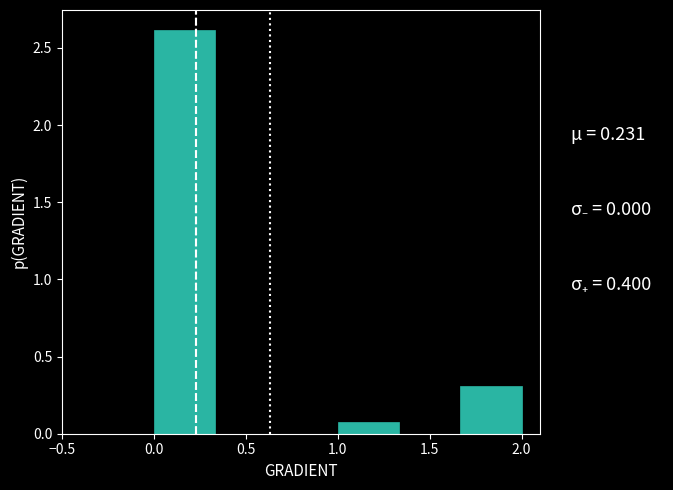

Reading left to right, list every bar in this chart as the range it spans on the x-axis followed by its height. Neither the bar edges nor the heights are printed on the chart, so give them approximately, as read against the axes.

0.00 to 0.35: 2.6
0.35 to 0.65: 0
0.65 to 1.00: 0
1.00 to 1.35: 0.1
1.35 to 1.65: 0
1.65 to 2.00: 0.3